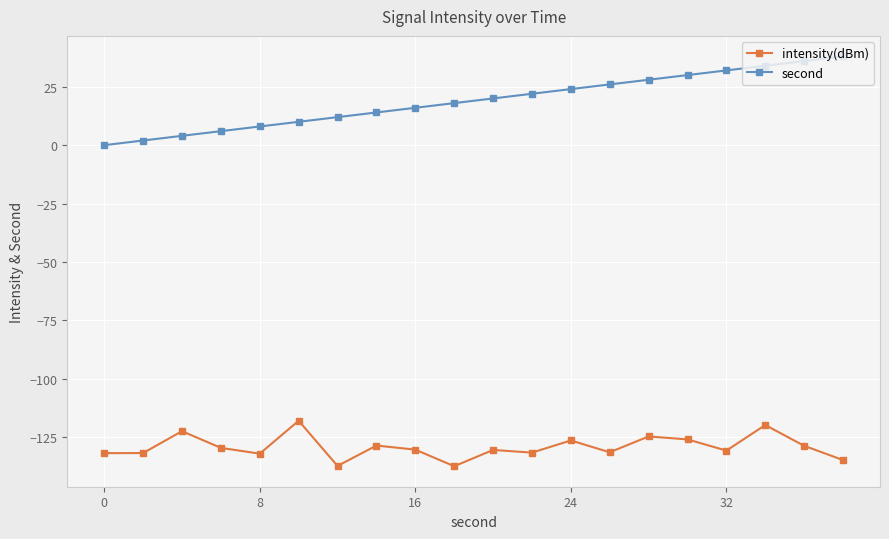

Rank the series by their maximum value, from highest to lowest.

second, intensity(dBm)